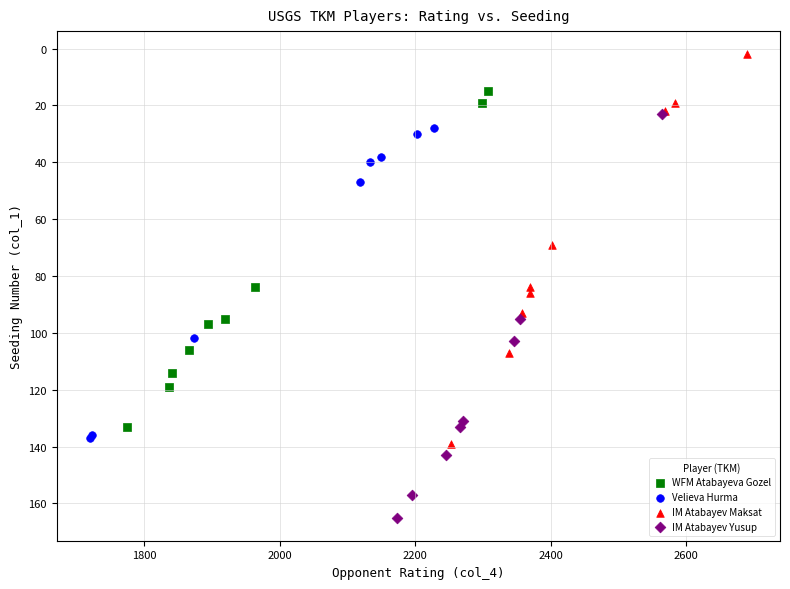

Which series reaches the maximum Y coordinate?

IM Atabayev Yusup